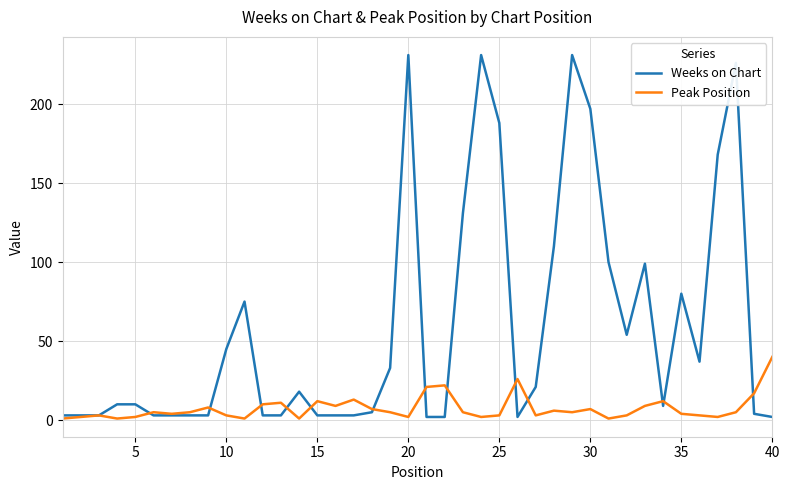

After their last crossing, which series has the higher values: Peak Position or Weeks on Chart?

Peak Position